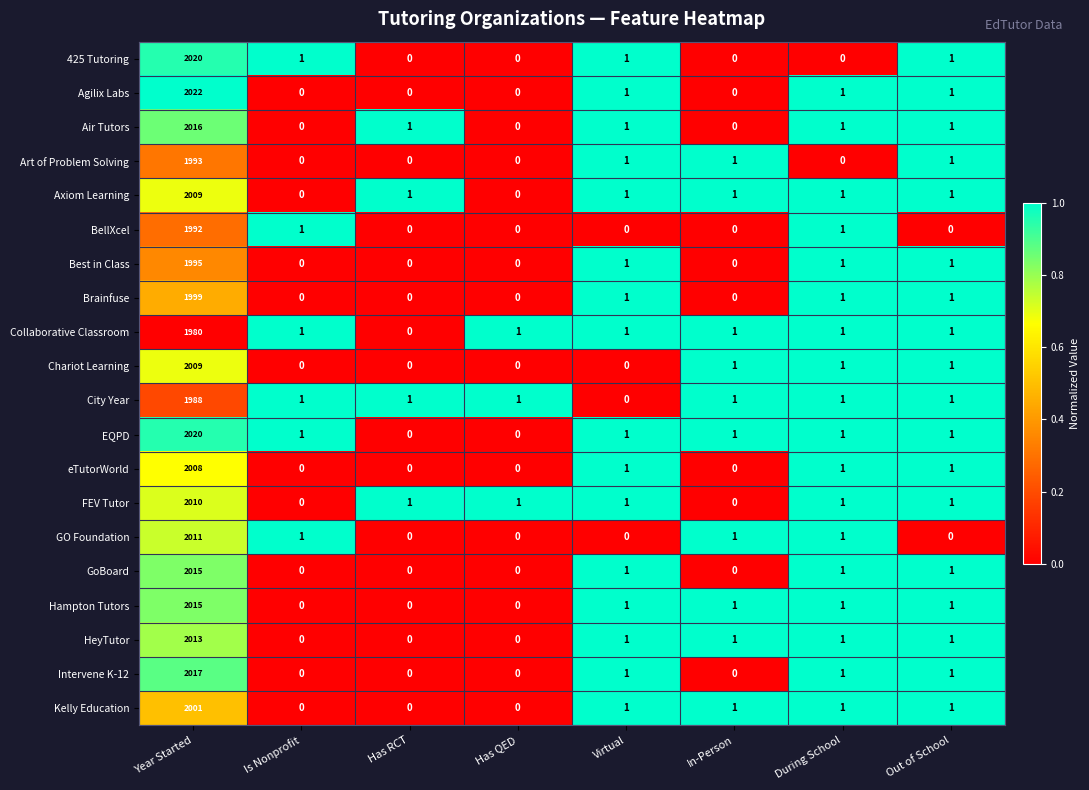

What is the sum of all EQPD values?

2025